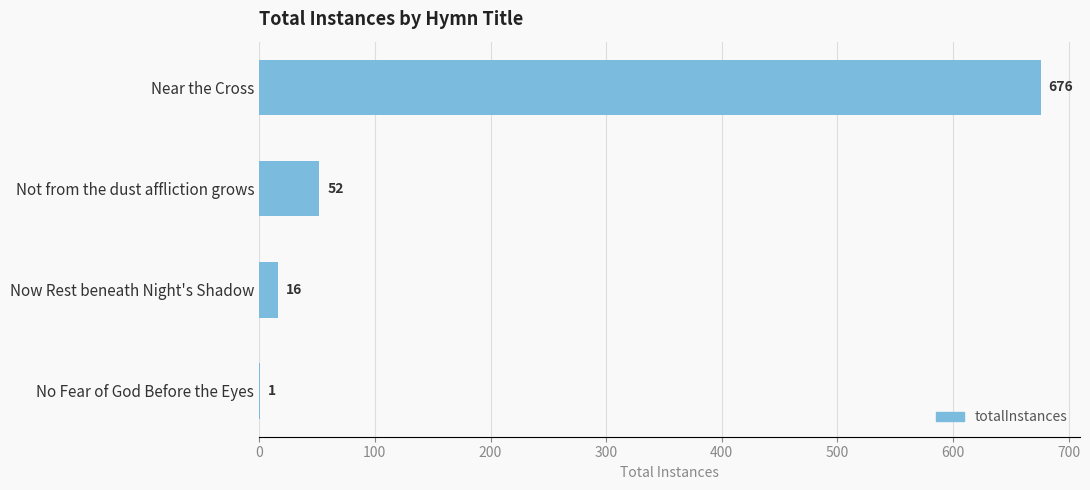

At which label is the value closest to 338?

Not from the dust affliction grows